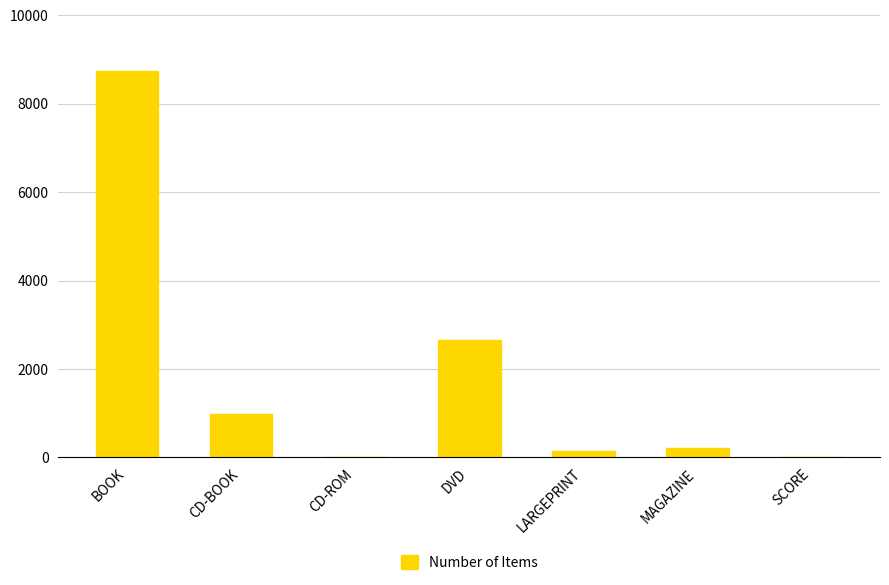

What is the maximum value shown in the chart?

8745